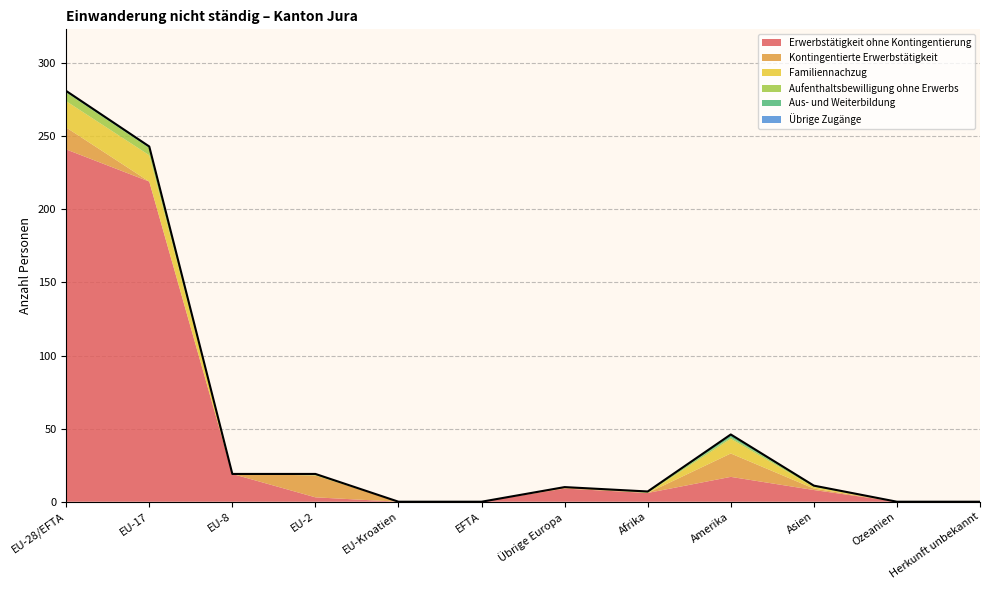

How many data points does each series have?

12